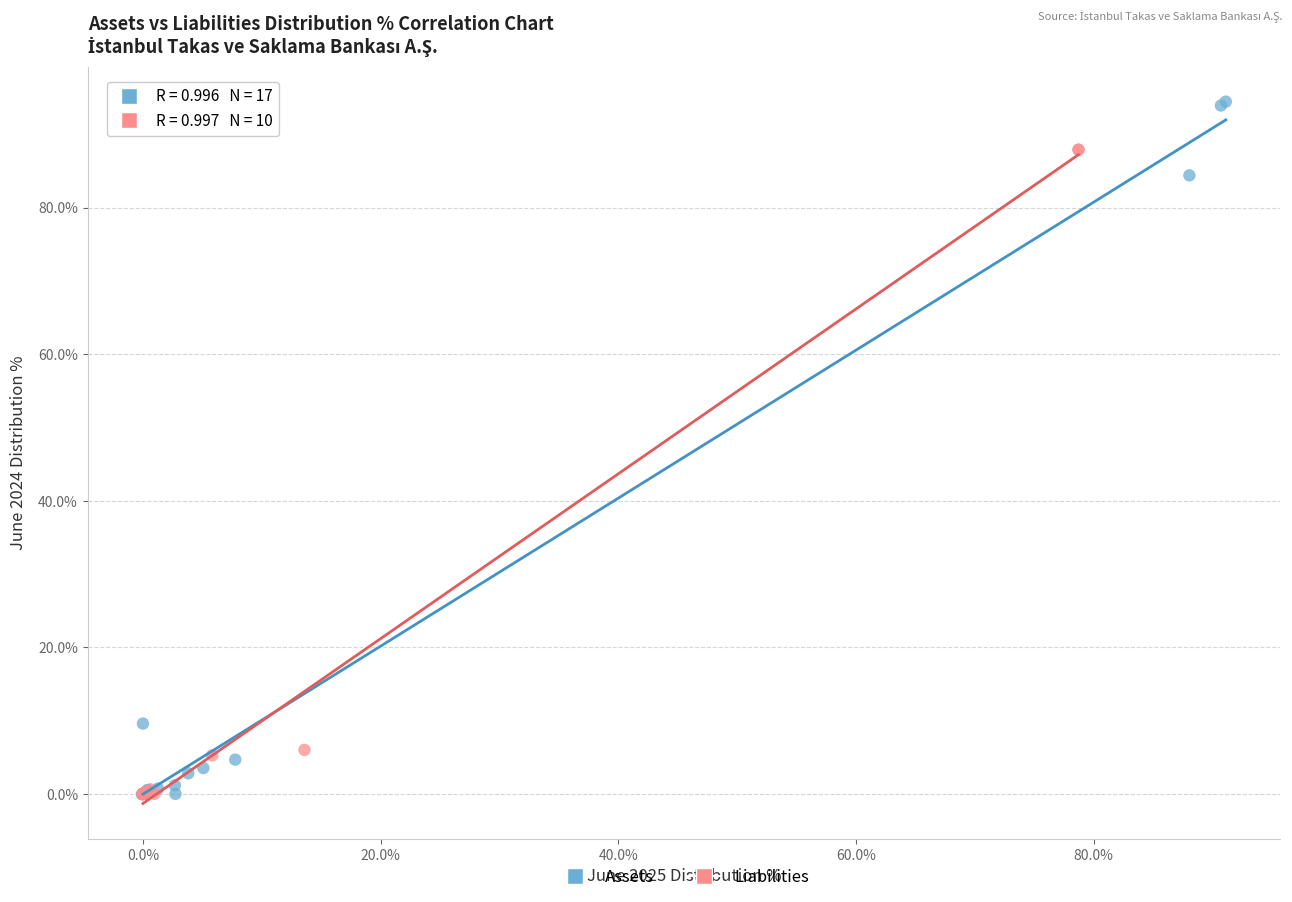

Which series has the widest spread of Y values?

Assets